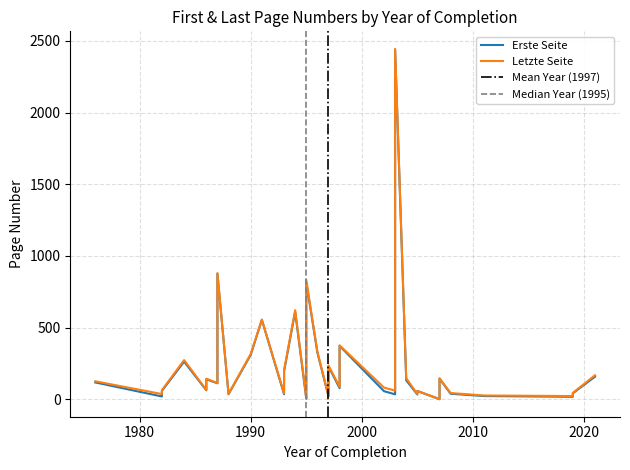

True or false: Letzte Seite and Erste Seite cross at least once.

False